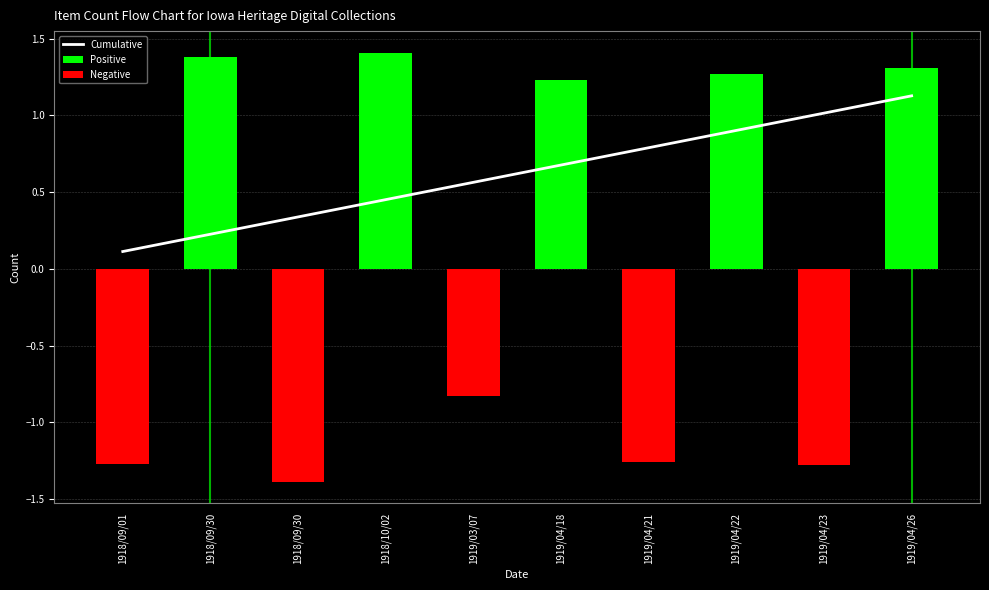

What are all the series names shown in the legend?

Cumulative, Positive, Negative